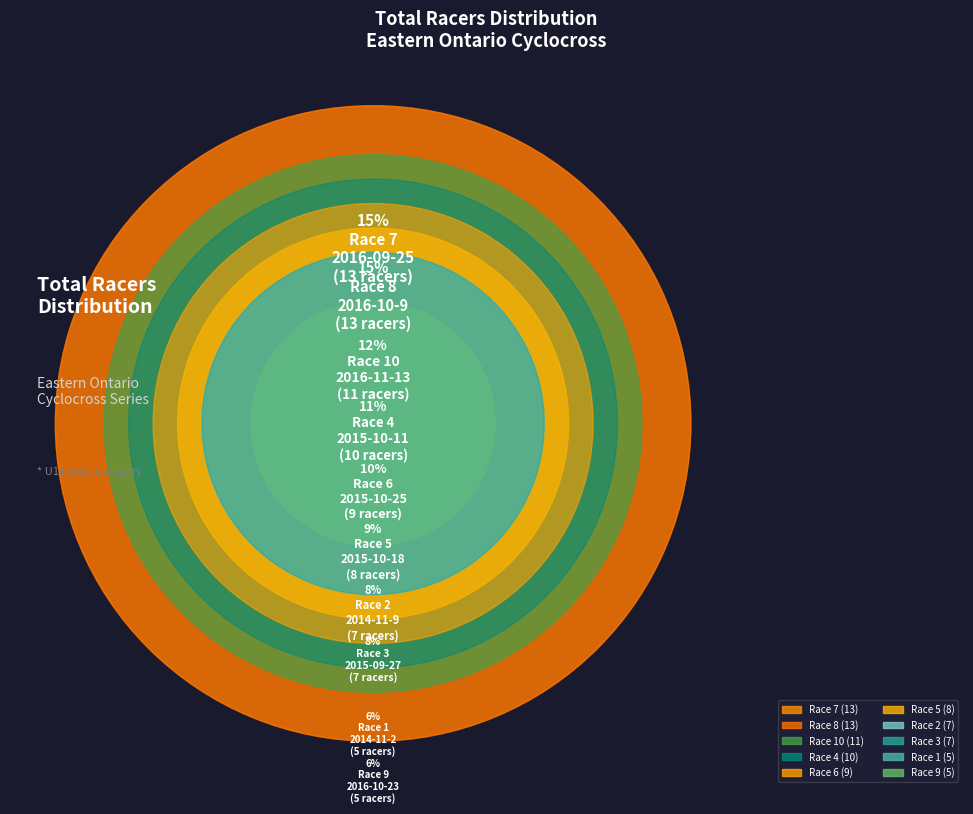

How many slices are in this pie chart?

10